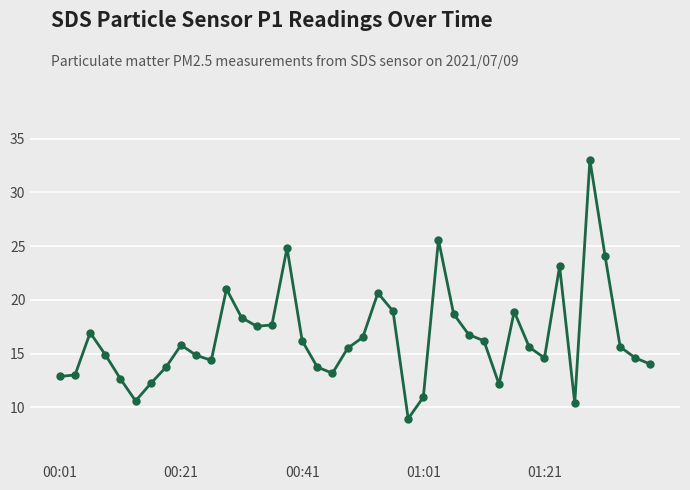

What is the sum of all values?

659.5